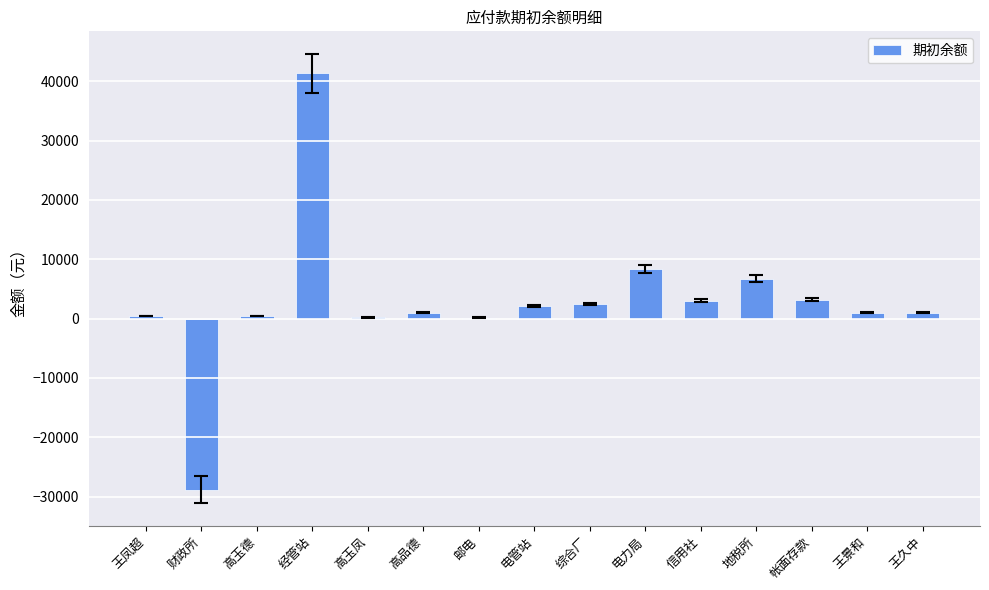

What is the sum of all values?

42803.7